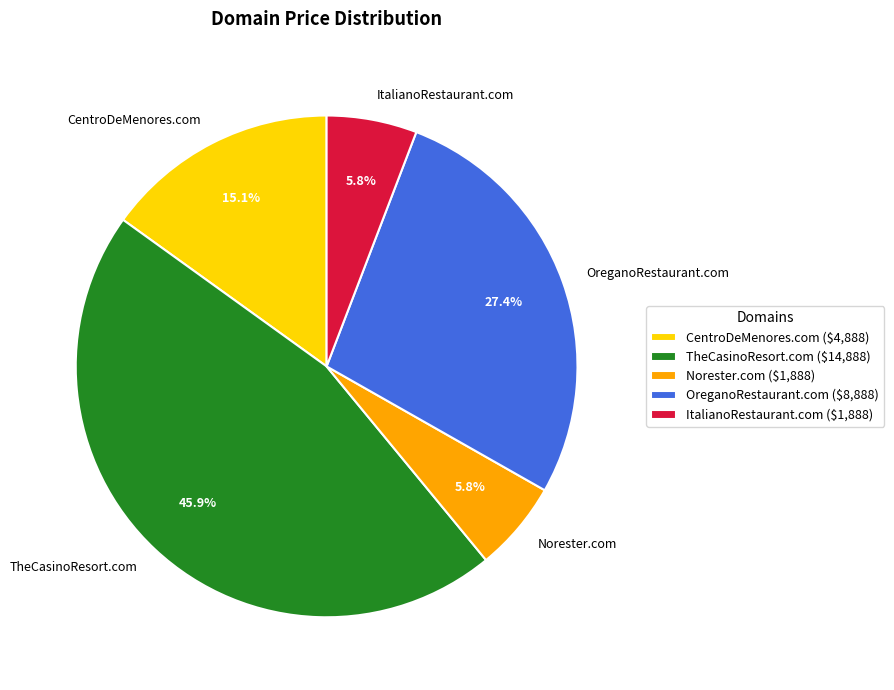

Which category has the biggest portion of the pie?

TheCasinoResort.com